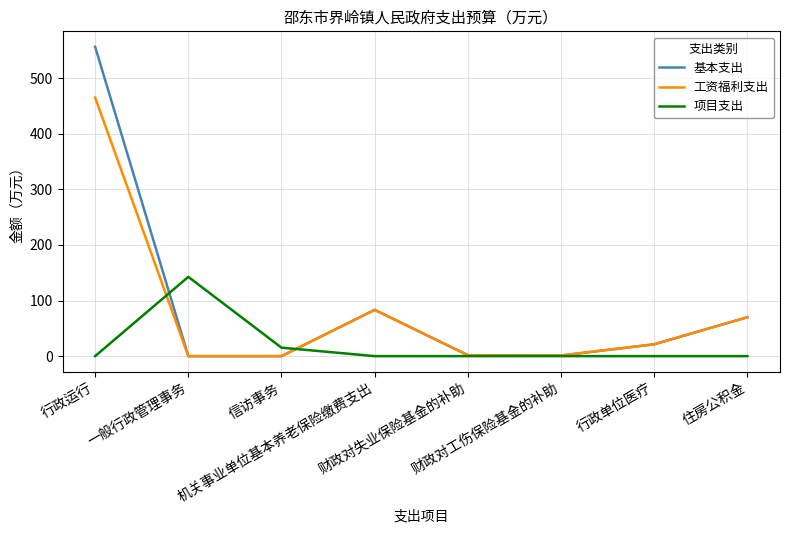

Rank the series by their maximum value, from lowest to highest.

项目支出, 工资福利支出, 基本支出